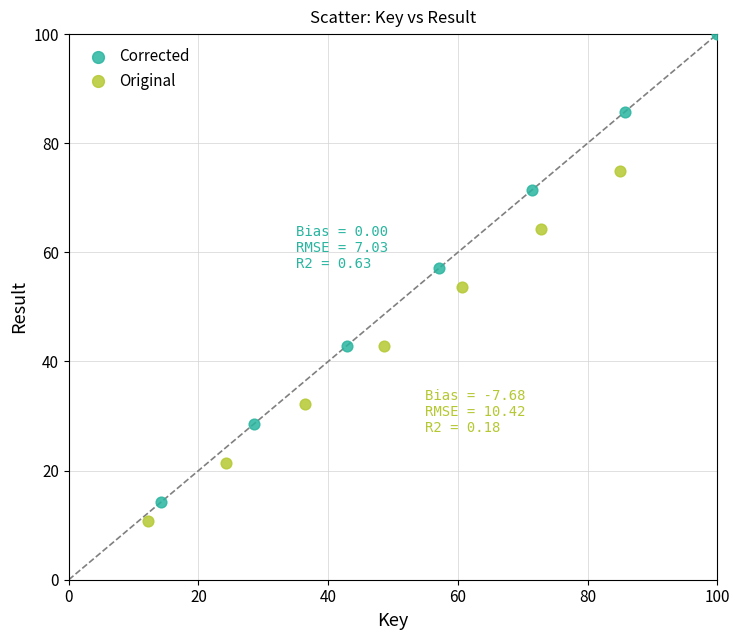

What are all the series names shown in the legend?

Corrected, Original